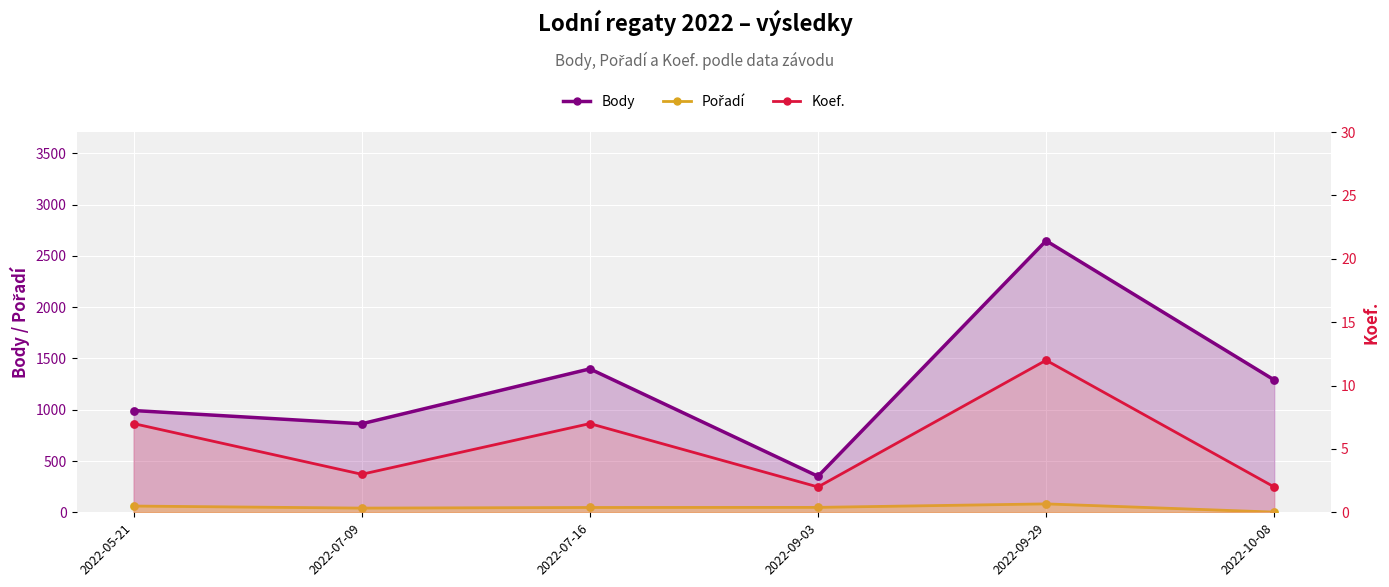

What is the total value across all series at 2022-07-09?

907